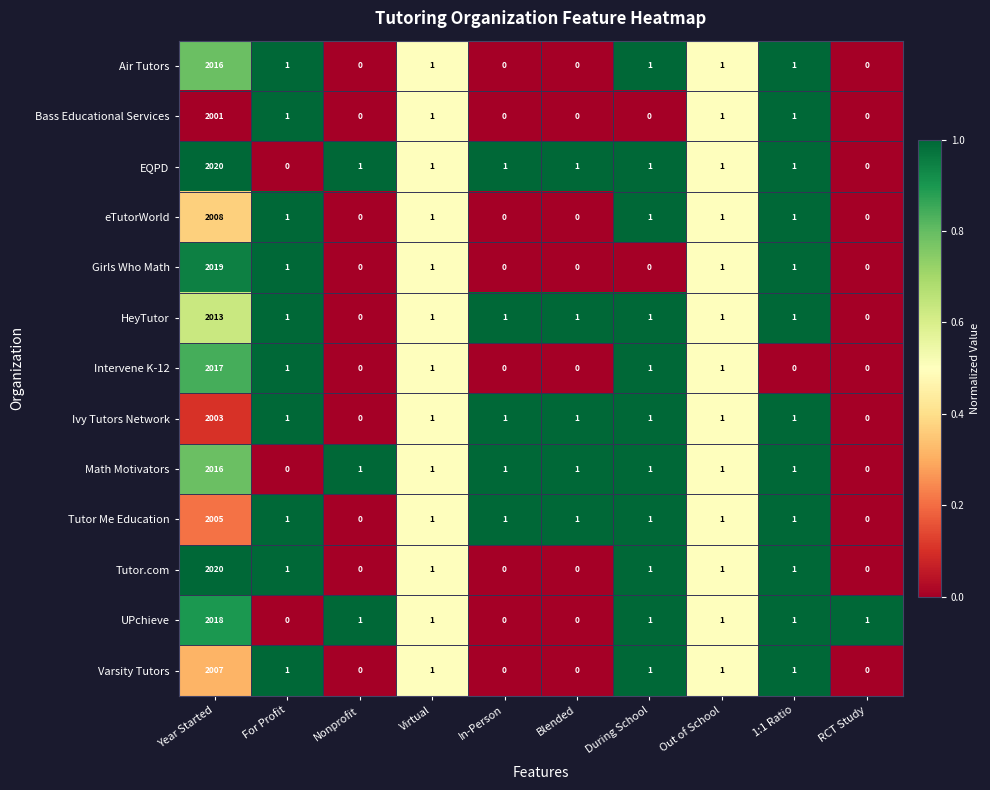

How many values in the Tutor Me Education series are below 1?

2